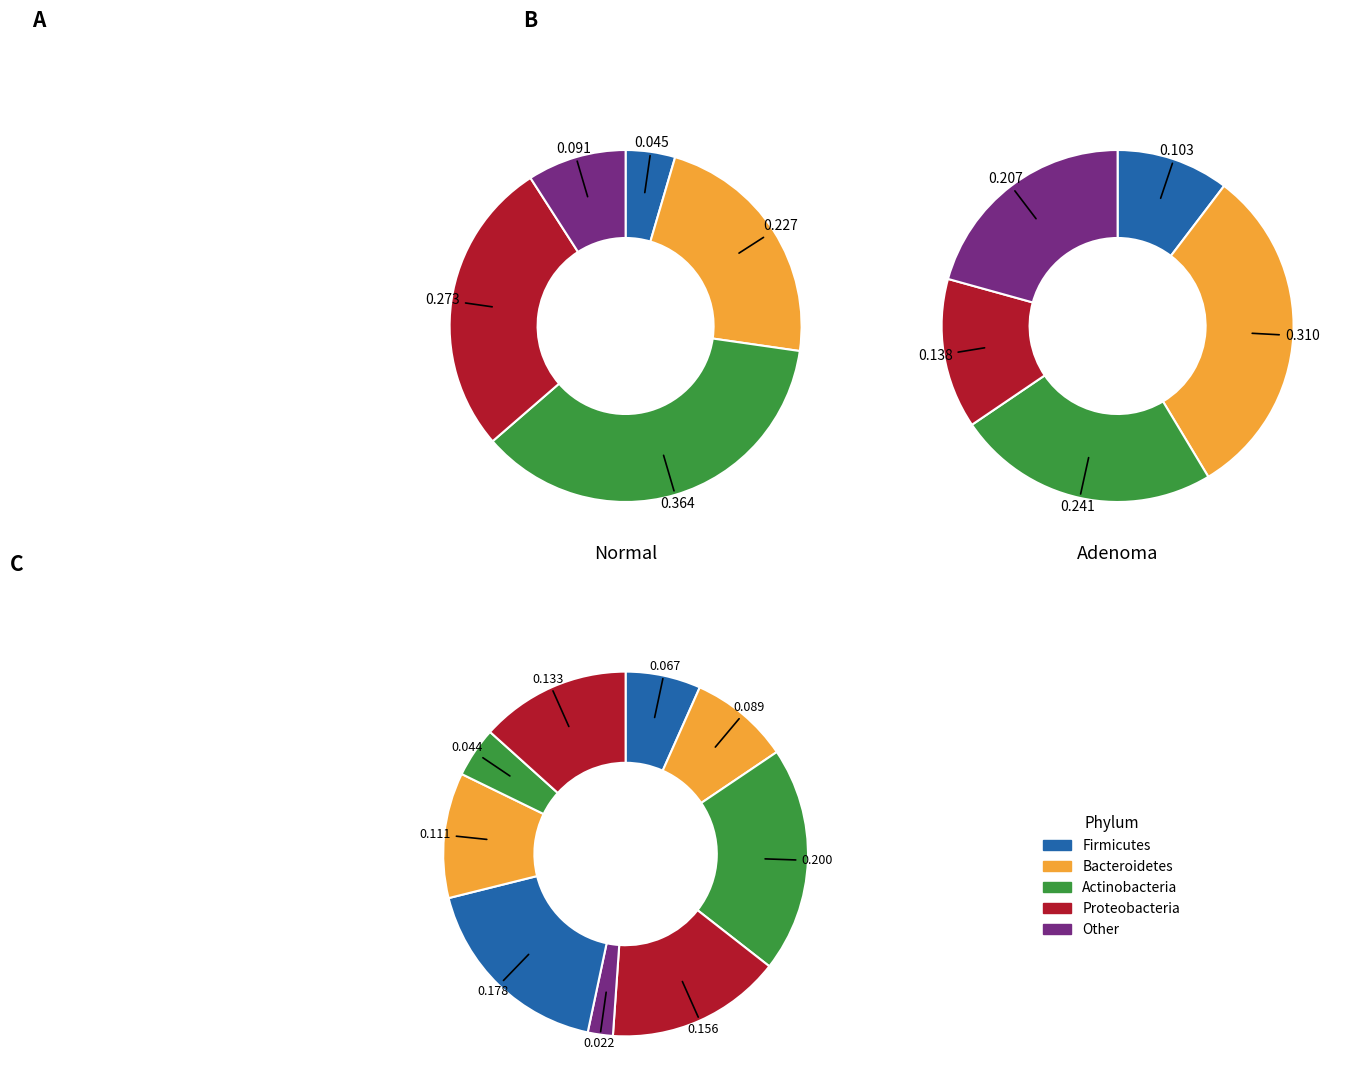

Do 7 and 9 together represent more than half of the pie?

No